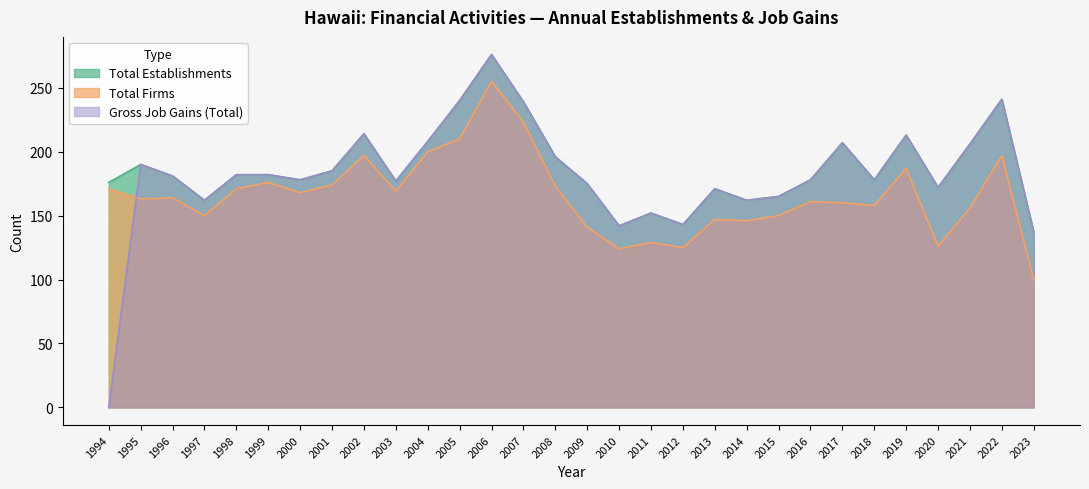

How many positive values does the Gross Job Gains (Total) series have?

29